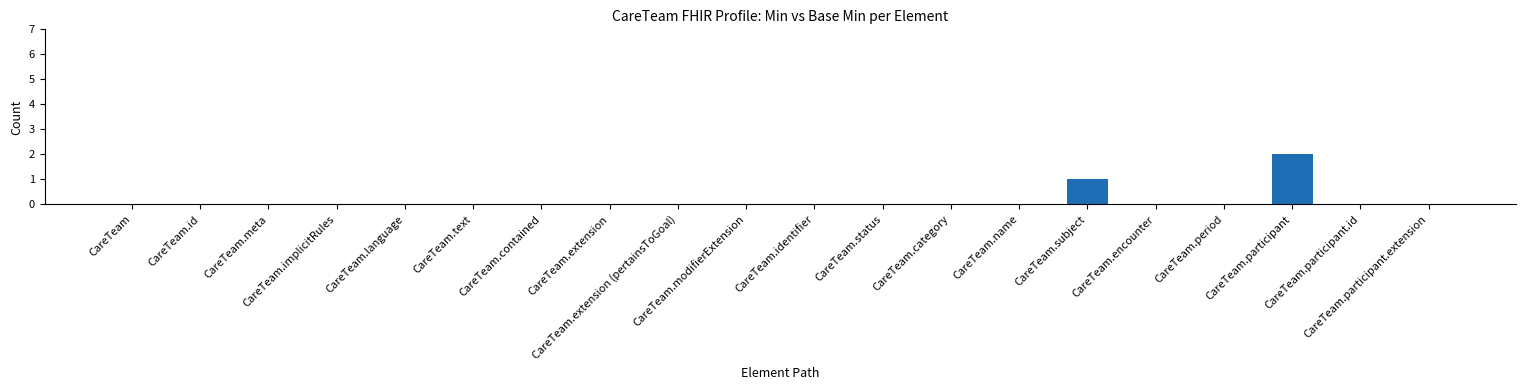

Which label corresponds to the largest value in the chart?

CareTeam.participant